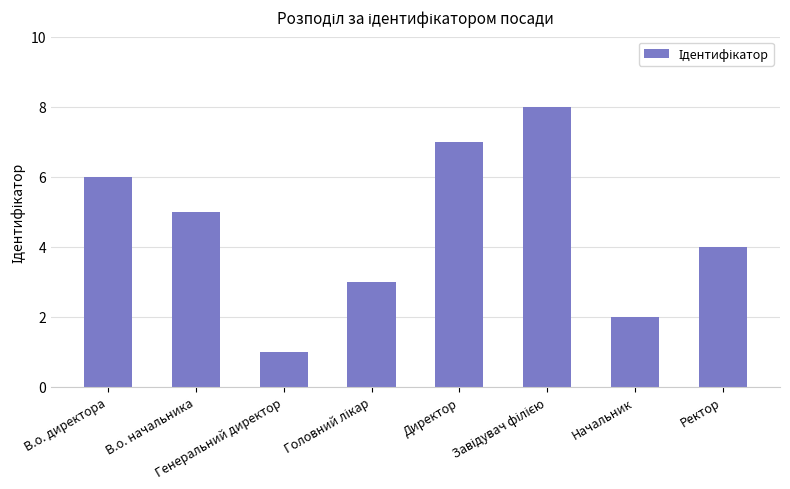

Is it true that the value at Директор is 4?

False